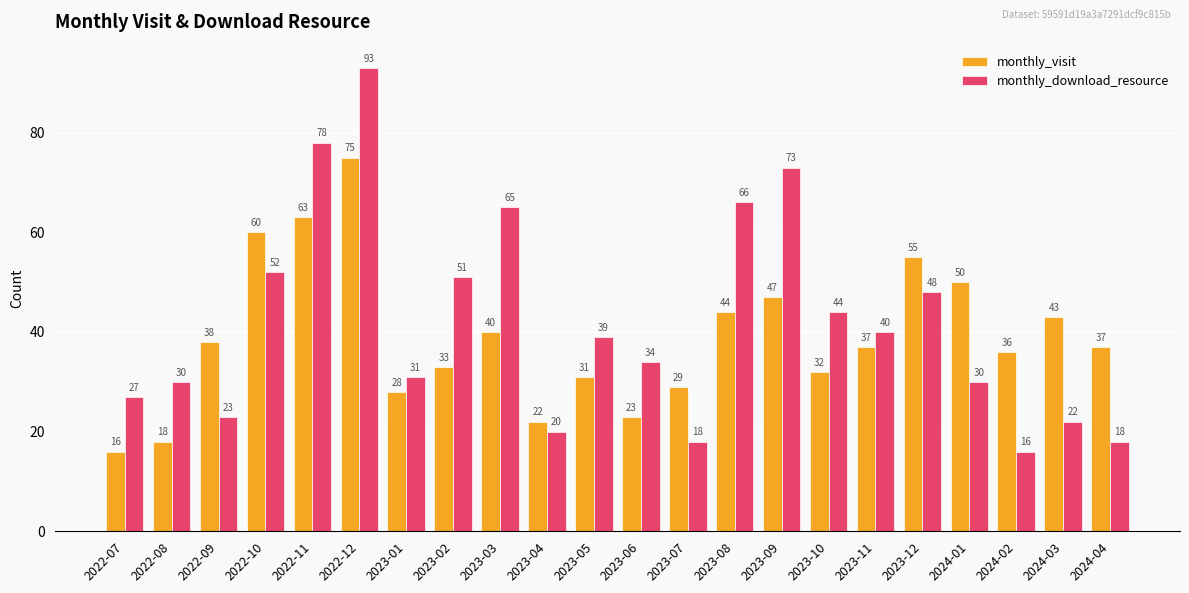

Count the number of data series in this chart.

2